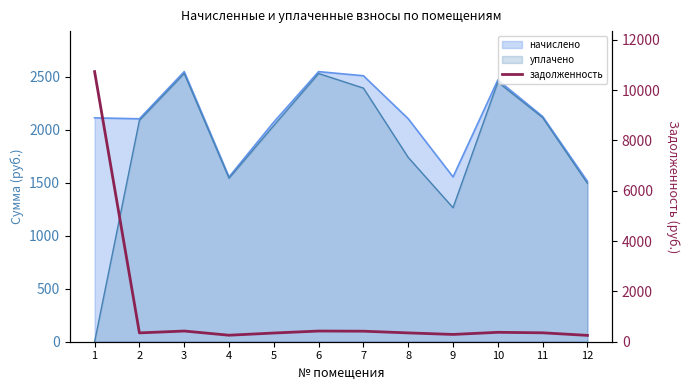

Which category has the highest value across all series?

1